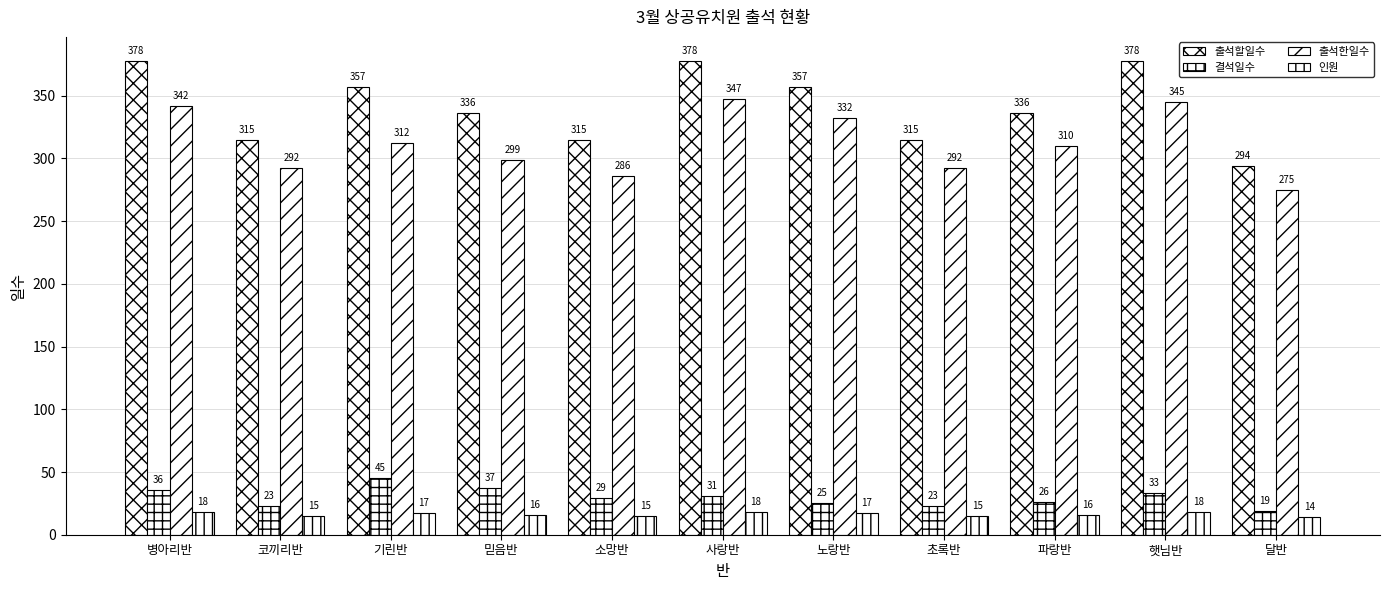

How many data points in 인원 are less than 16?

4